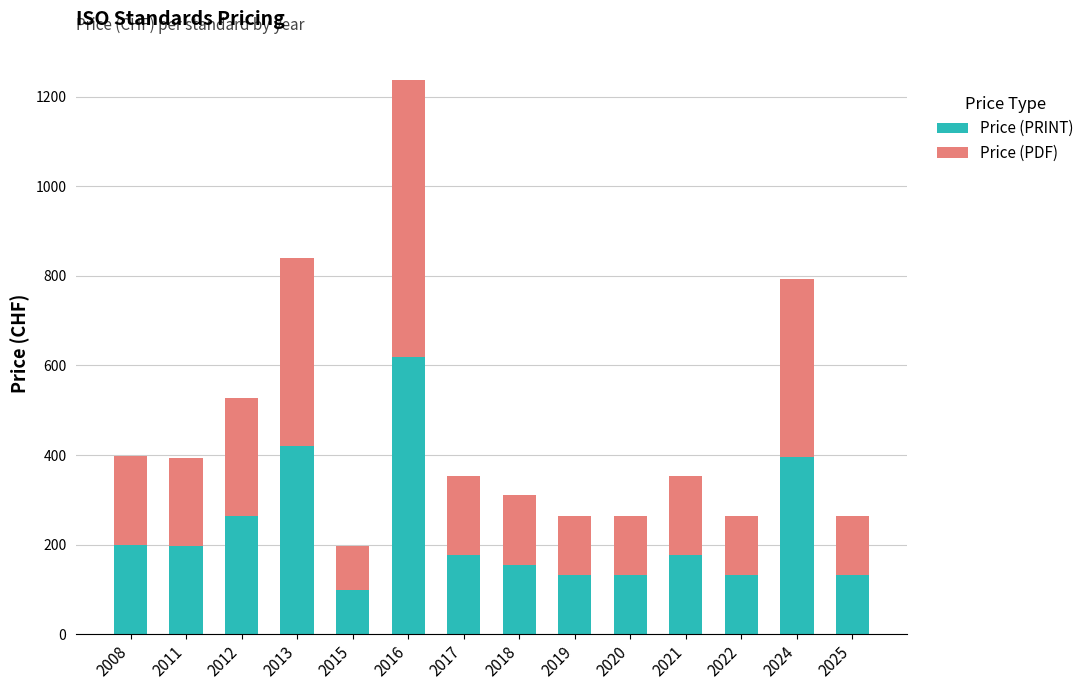

What are all the series names shown in the legend?

Price (PRINT), Price (PDF)